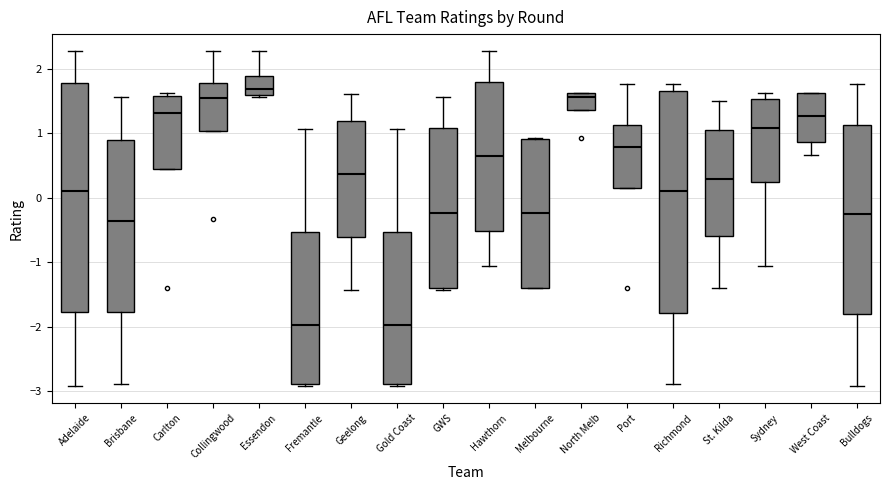

Which box is the tallest, from its lower edge to its upper edge?

Adelaide